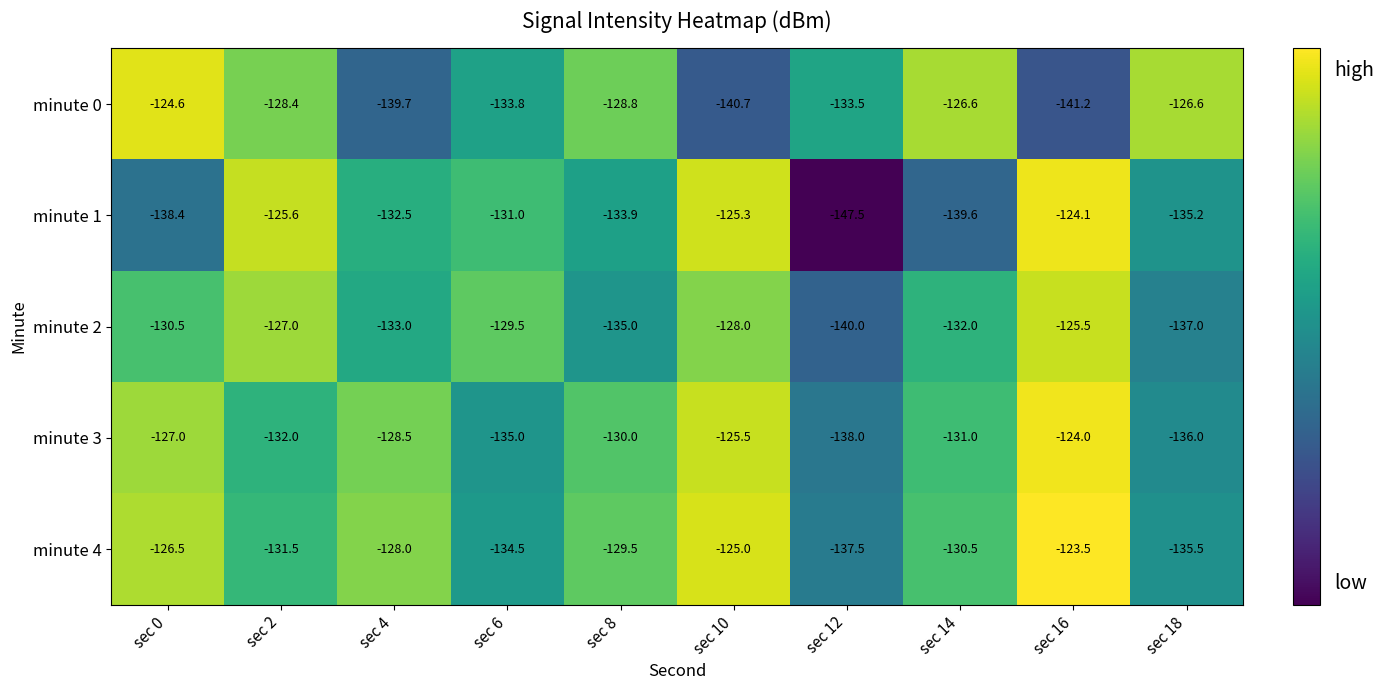

List the series in order of their peak value, highest first.

minute 4, minute 3, minute 1, minute 0, minute 2